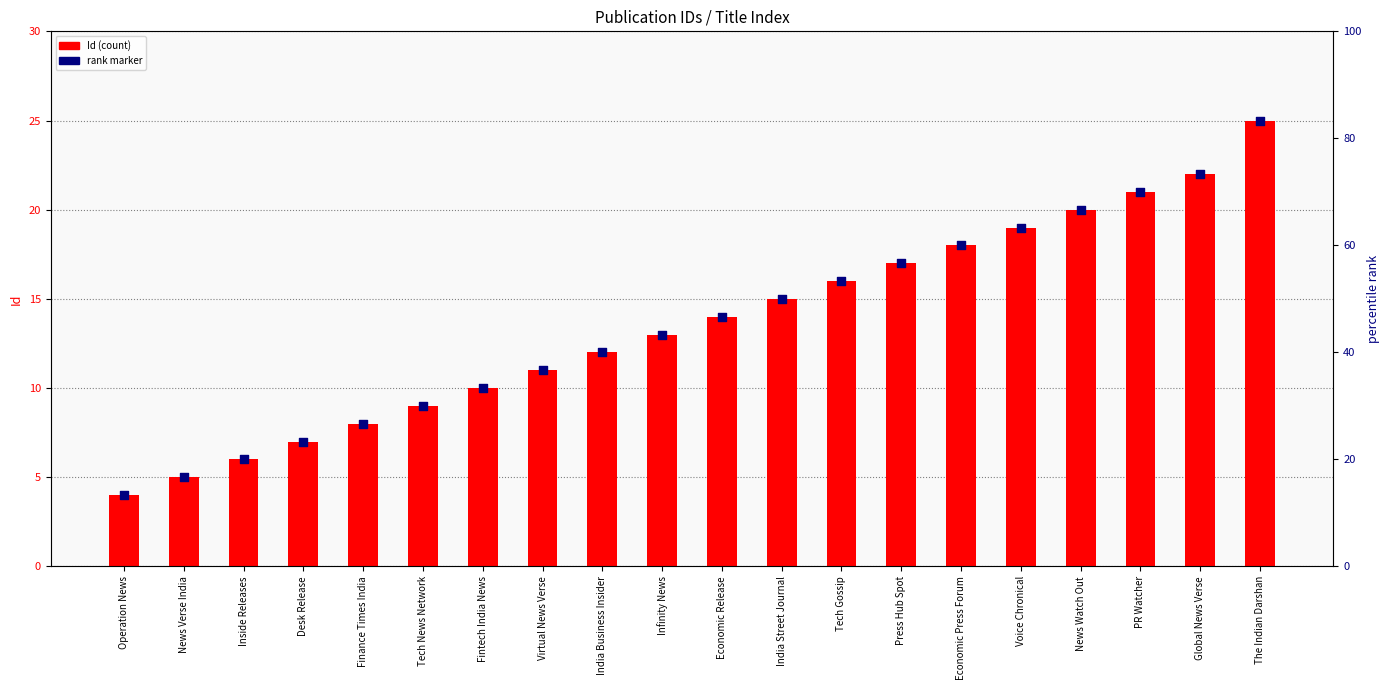

At how many categories does at least one series exceed 8?

15